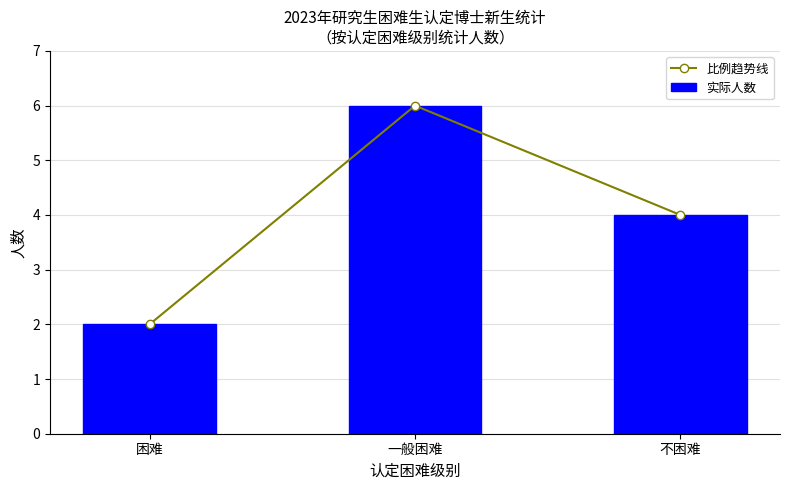

Between 困难 and 不困难, which series saw the biggest shift?

比例趋势线